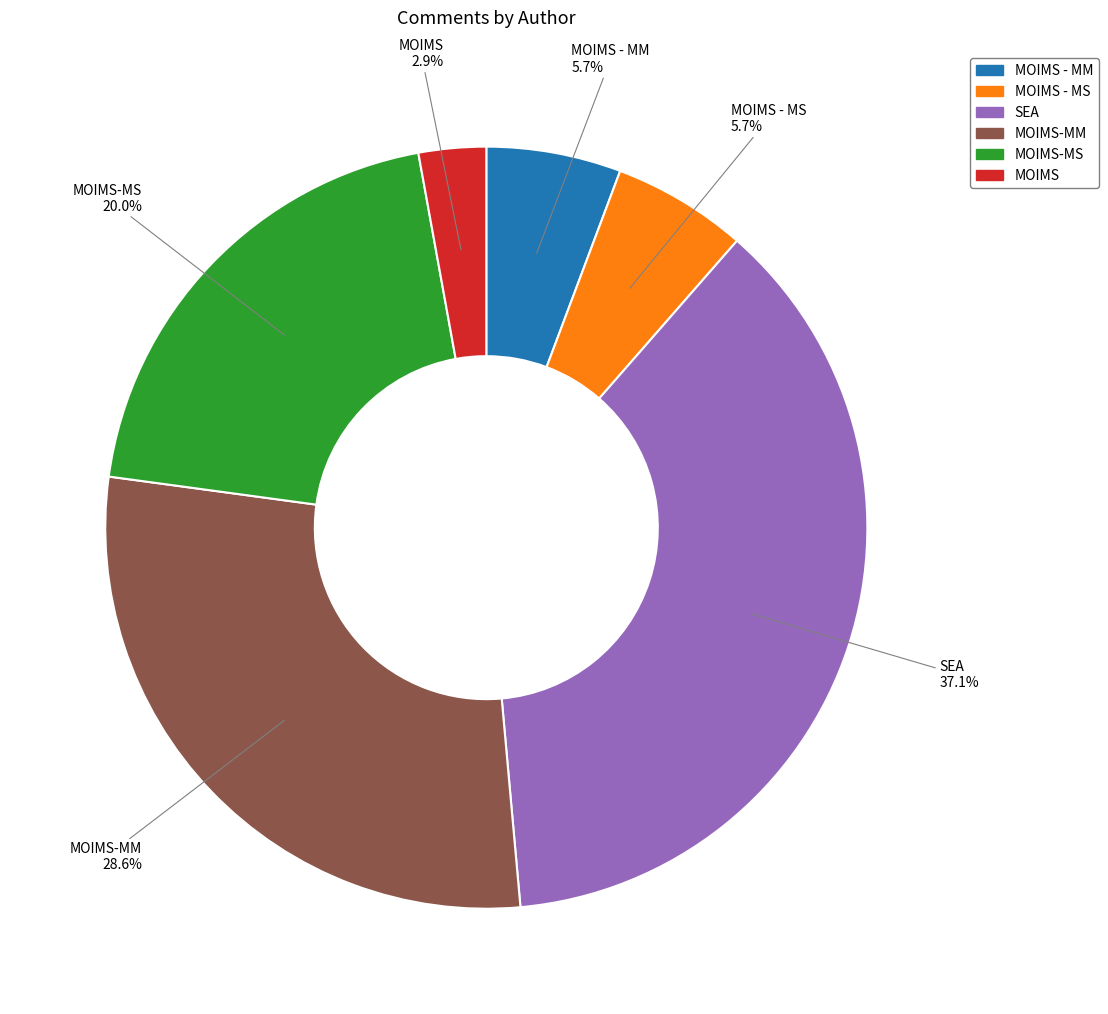

Is there a majority slice in this chart?

No